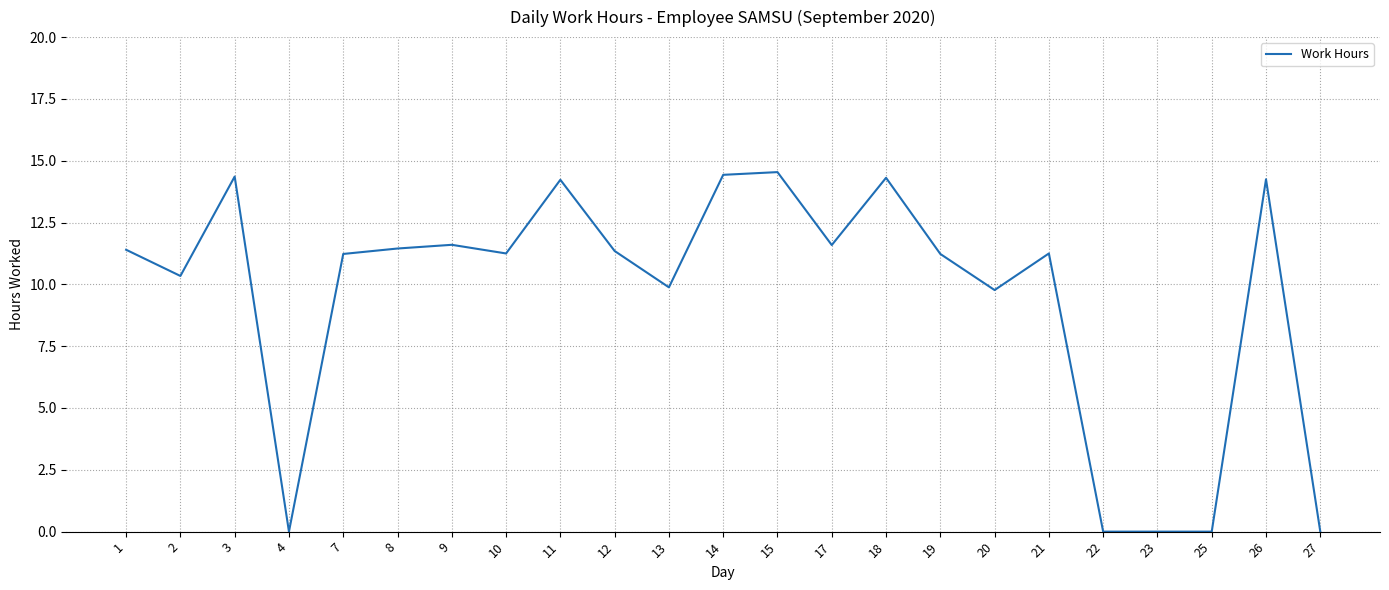

The chart shows a value of 11.2 at 7. True or false?

True